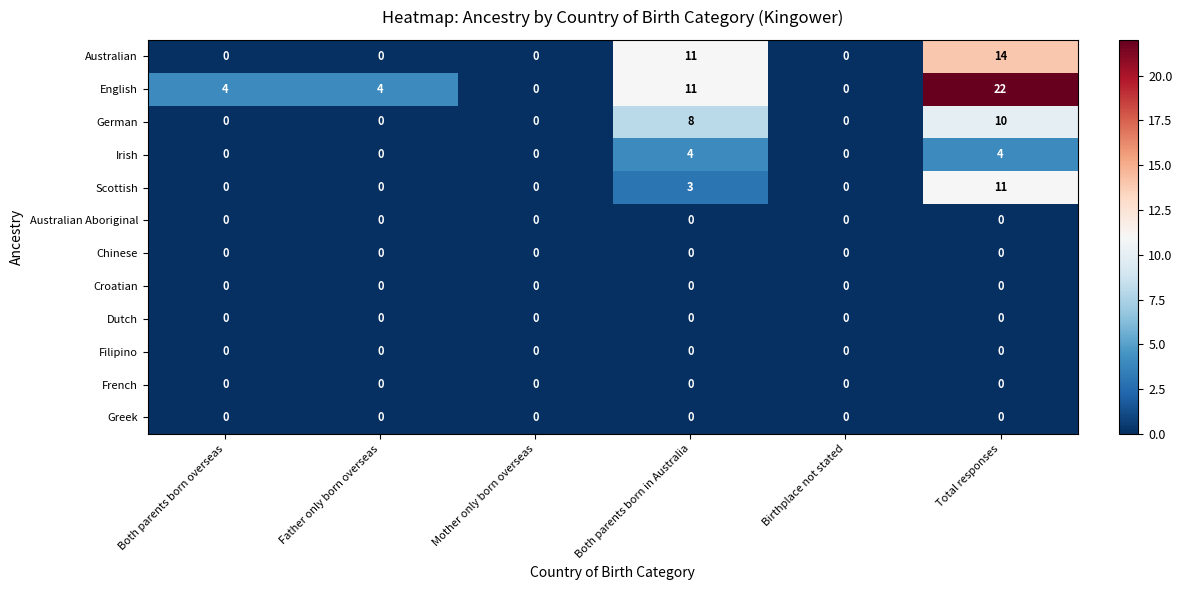

The value of Australian at Birthplace not stated is 6. True or false?

False